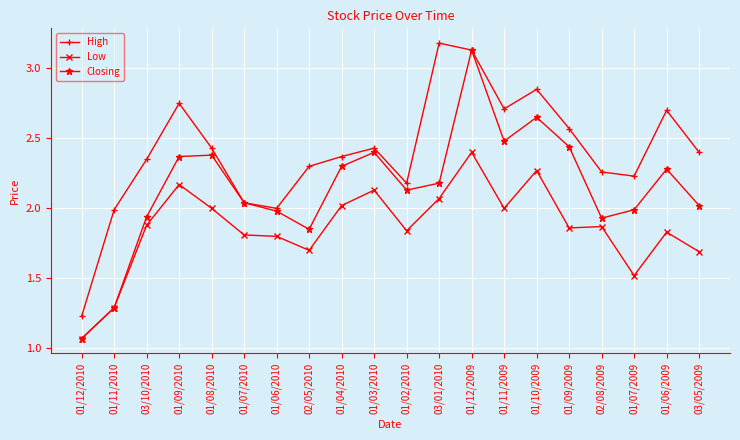

What is the label of the 12th point from the right?

01/04/2010